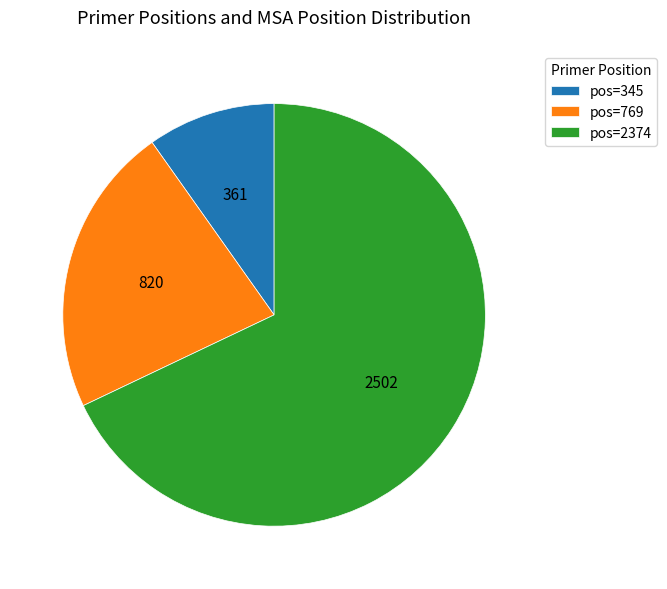

Is there any slice that represents more than half of the pie?

Yes